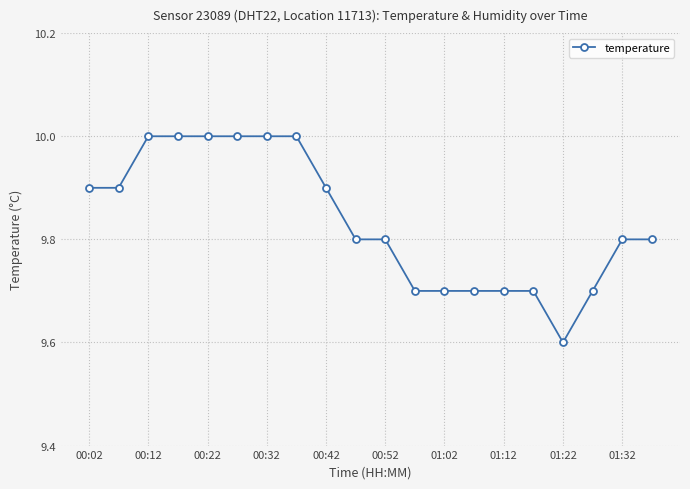

What is the average value?

9.8